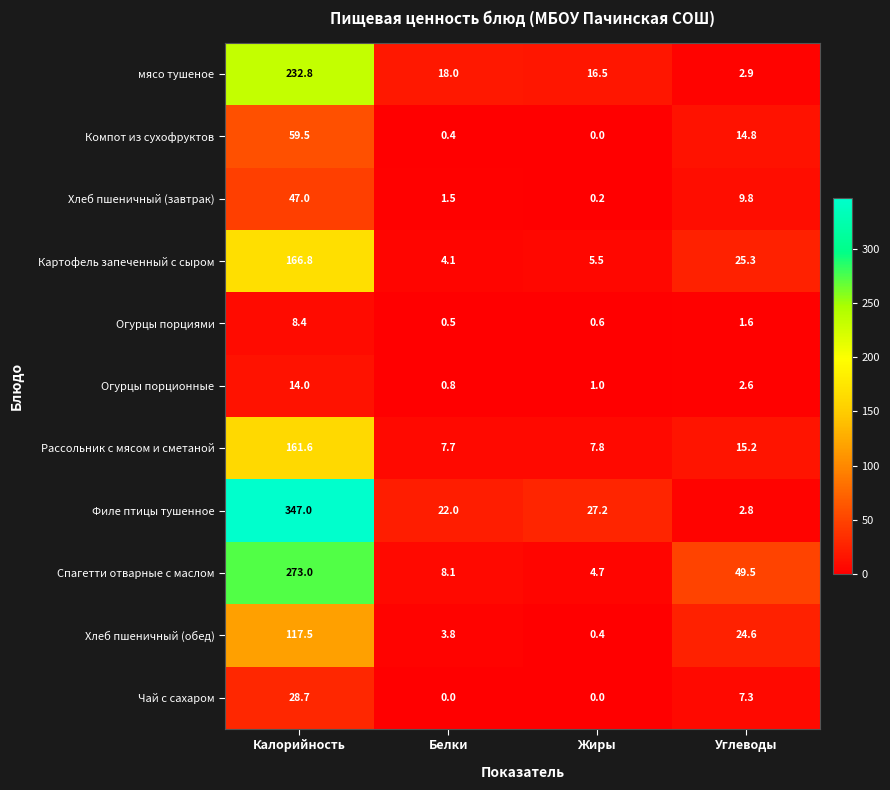

At which category does the chart reach its peak across all series?

Калорийность